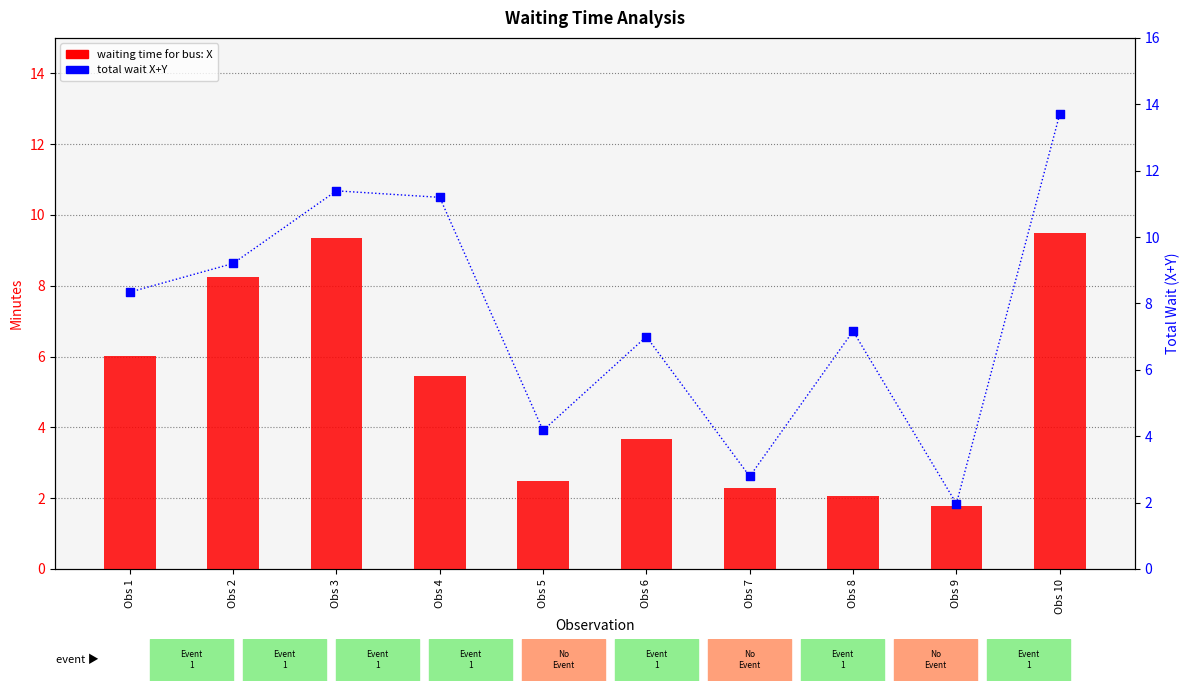

Which series has the largest total across all categories?

total wait (X+Y)